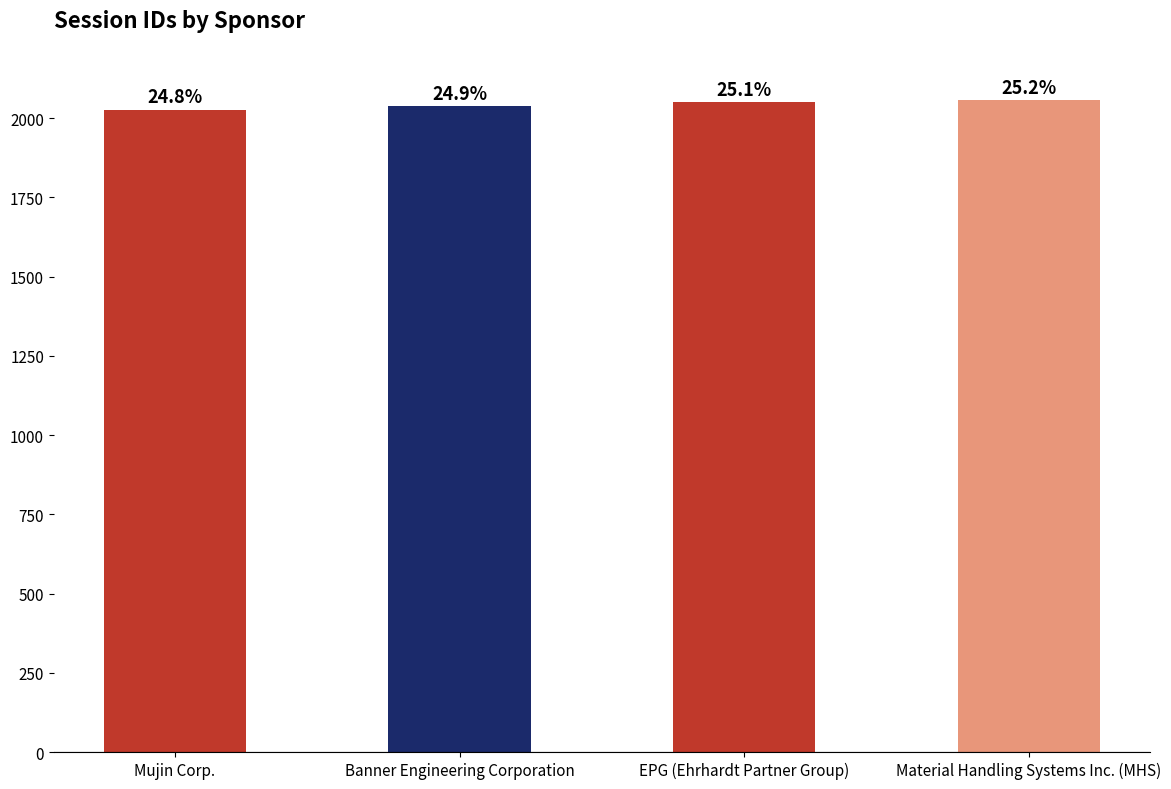

The chart shows a value of 2058 at Material Handling Systems Inc. (MHS). True or false?

True